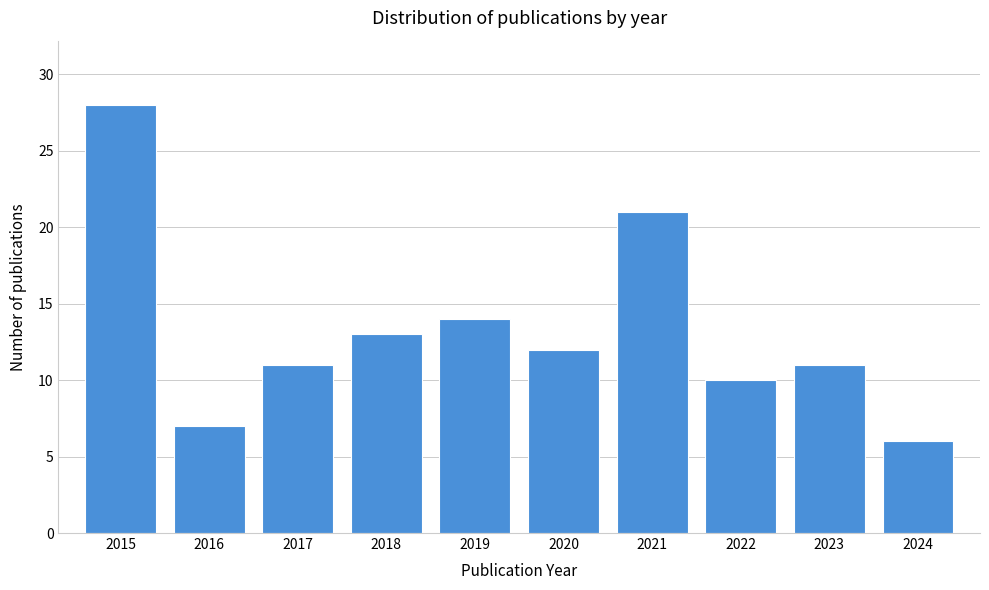

Reading left to right, transcribe all the data shown in this chart.

28	7	11	13	14	12	21	10	11	6